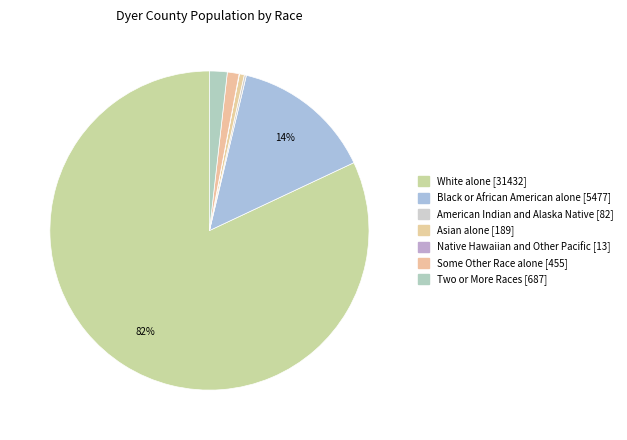

Which category has the smallest portion of the pie?

Native Hawaiian and Other Pacific